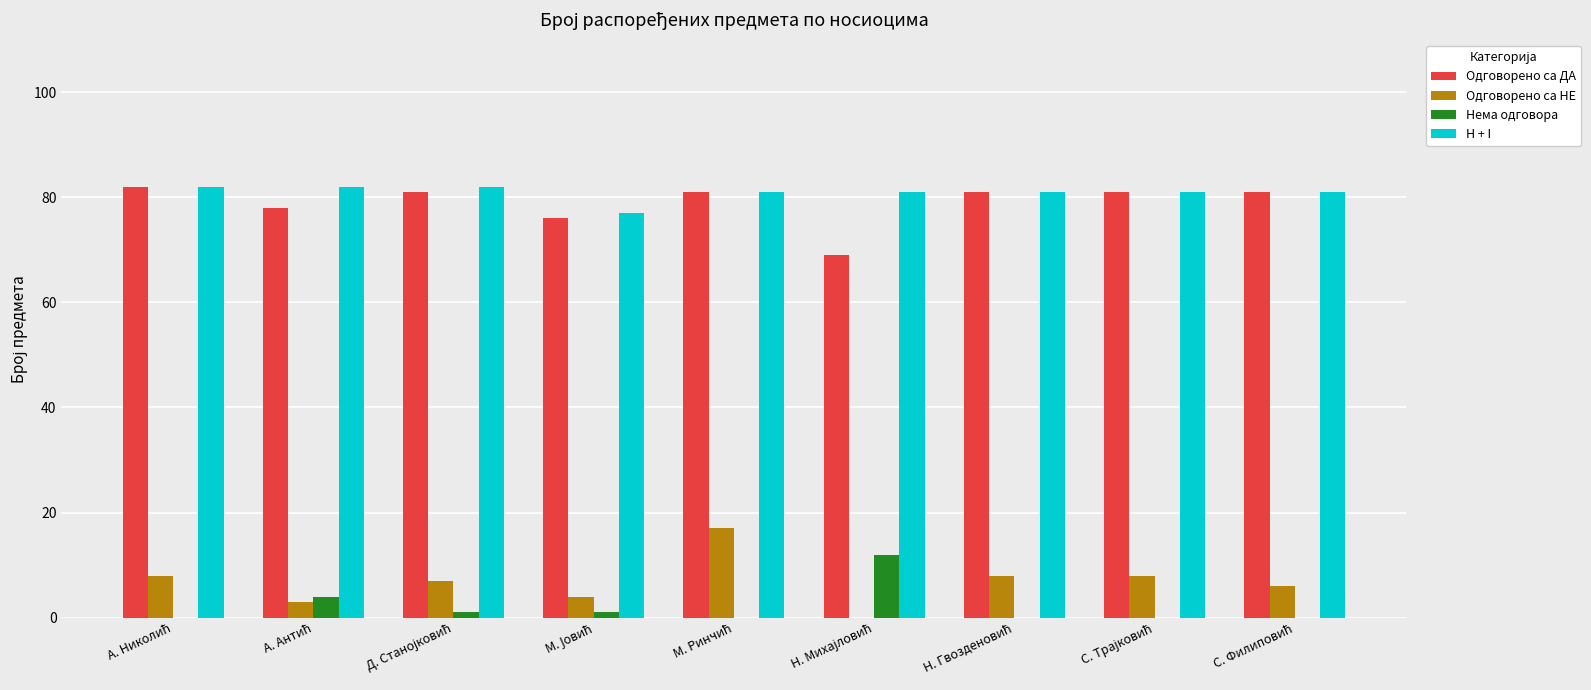

What is the maximum value for H + I?

82